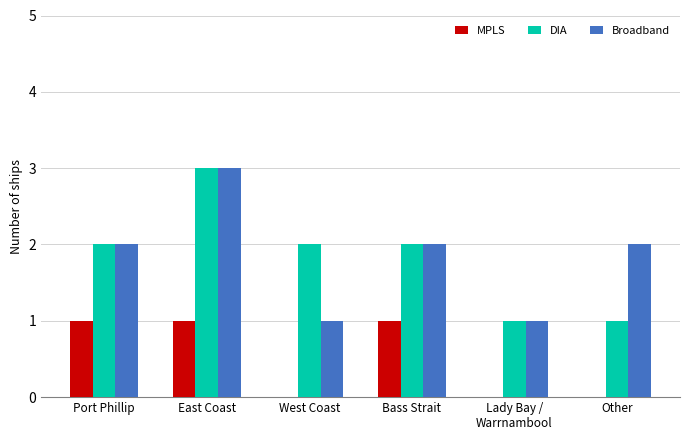

Is the value of MPLS at Other greater than the value of Broadband at Lady Bay /
Warrnambool?

No